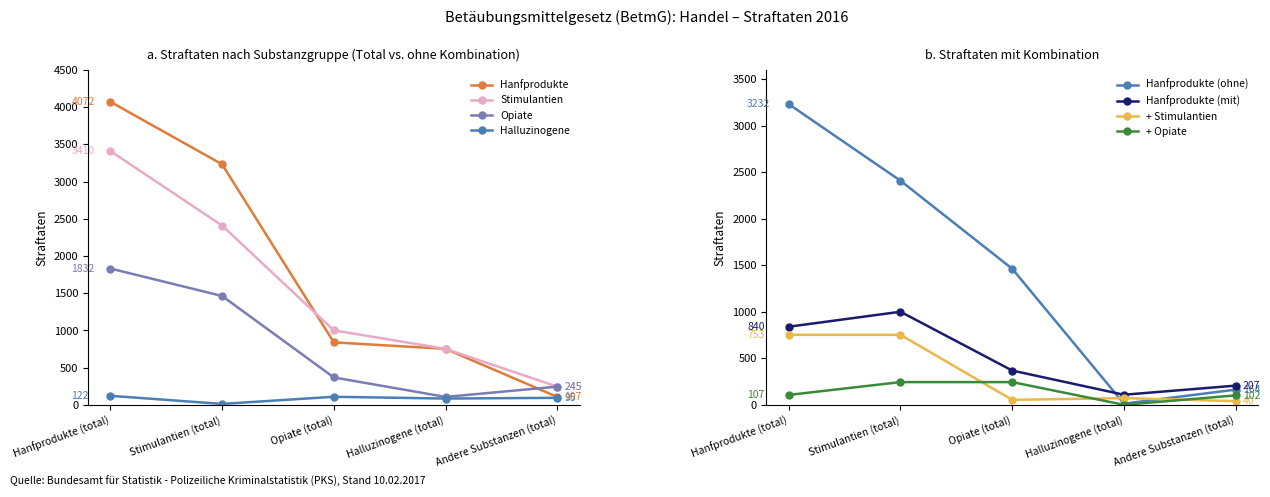

True or false: Halluzinogene and Opiate intersect in this chart.

False